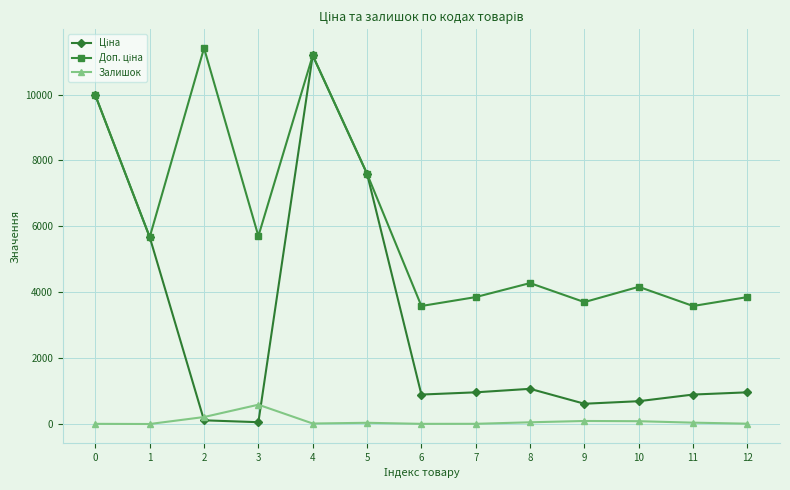

What is the greatest value displayed?

11410.0